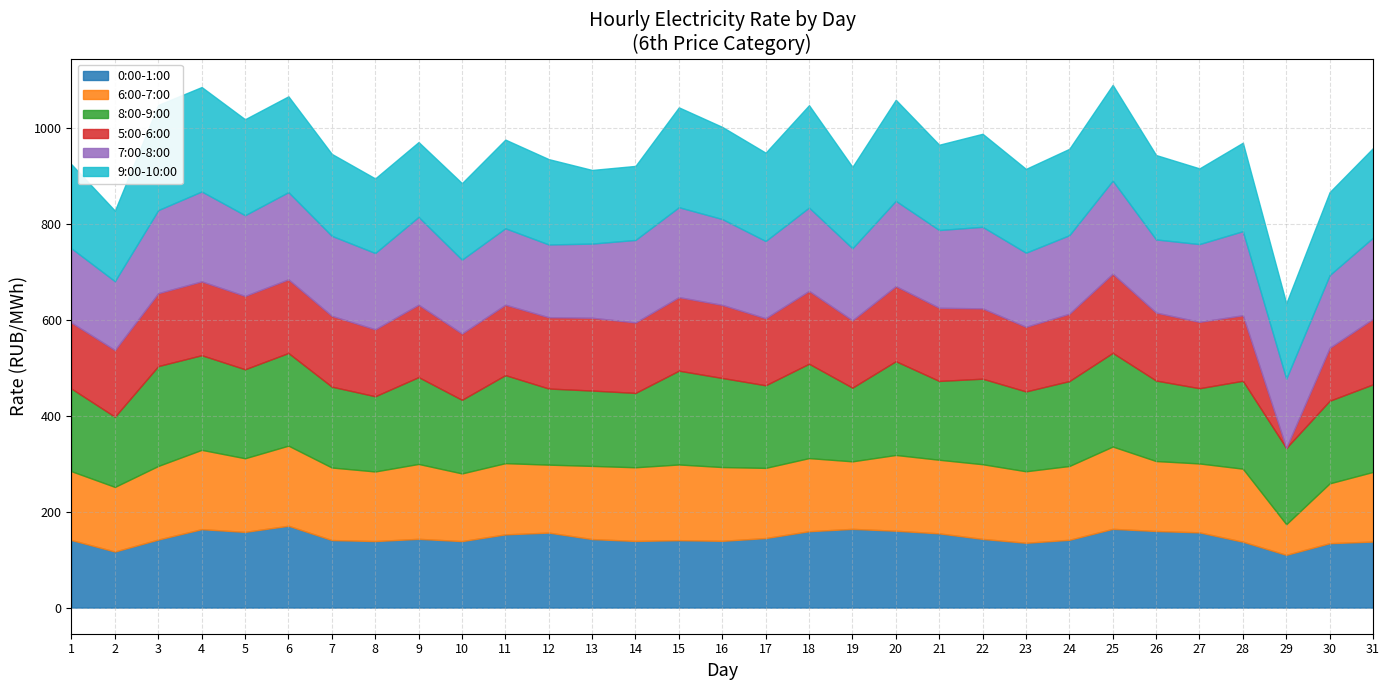

The 9:00-10:00 series shows 1818.7 at 1. True or false?

False